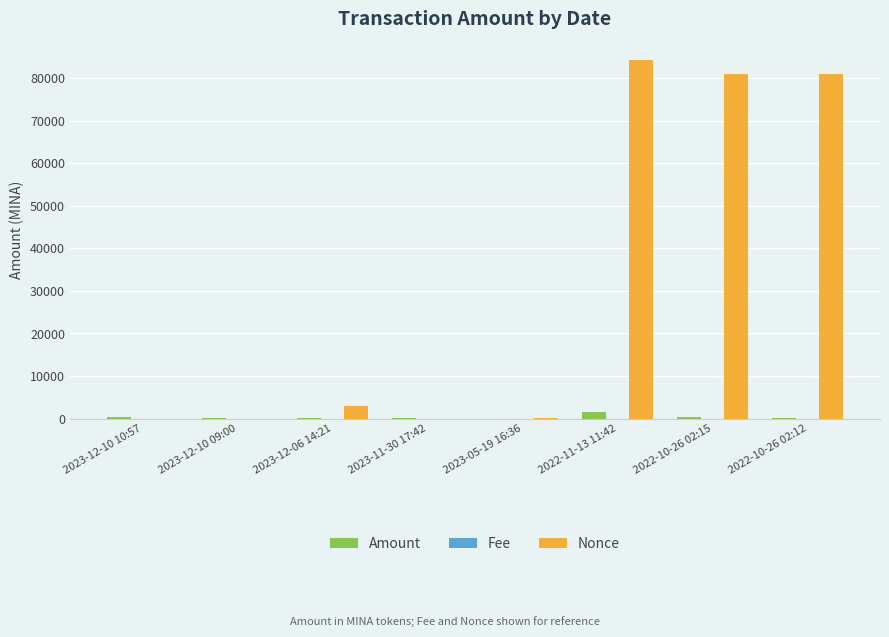

What is the sum of all Nonce values?

249430.0